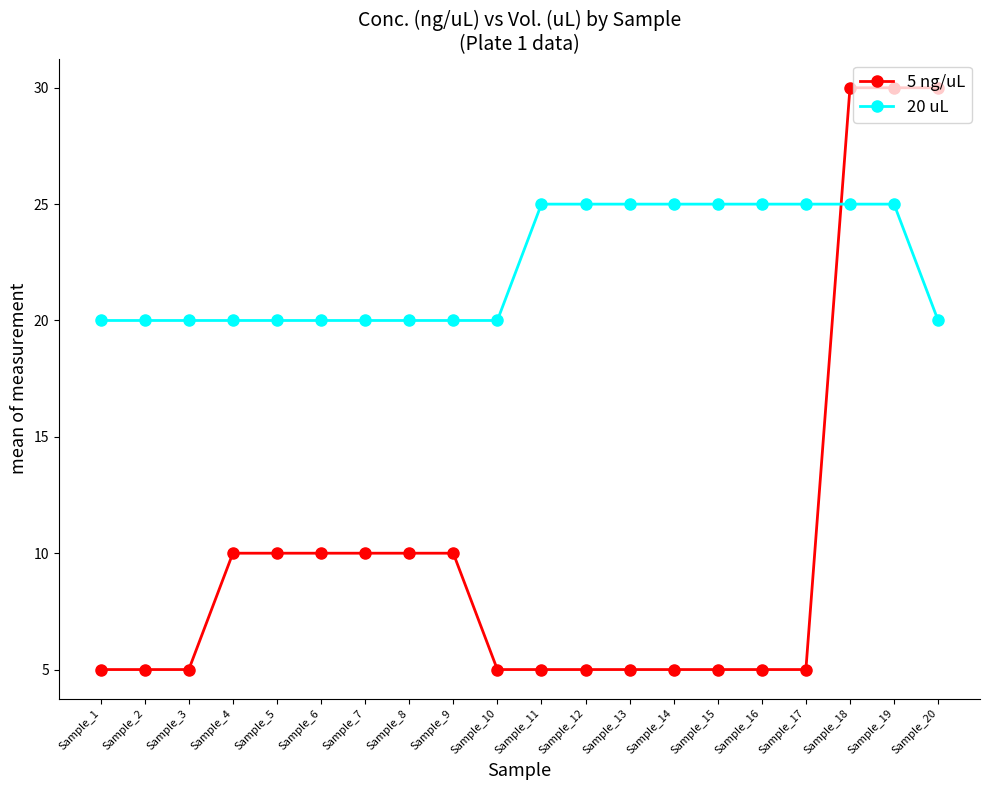

What is the value of the 5 ng/uL point at the 4th from the left?

10